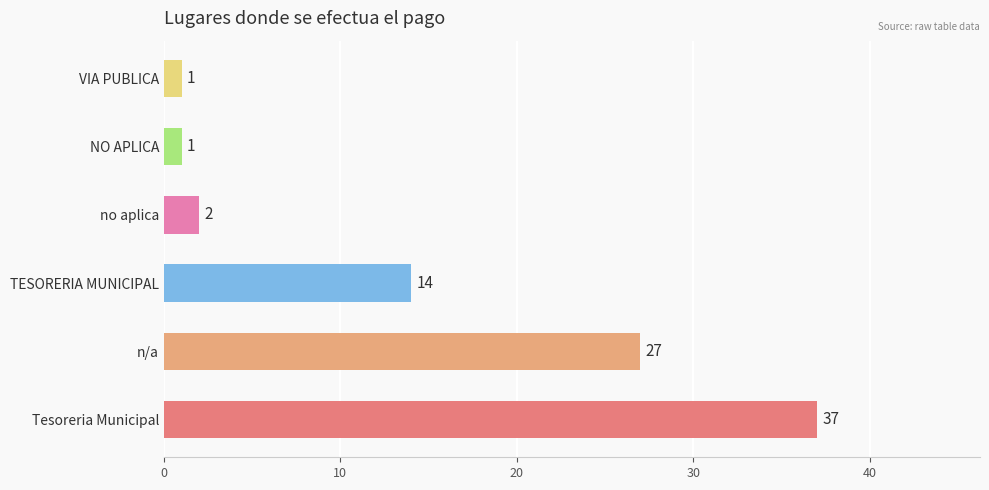

Which label corresponds to the largest value in the chart?

Tesoreria Municipal